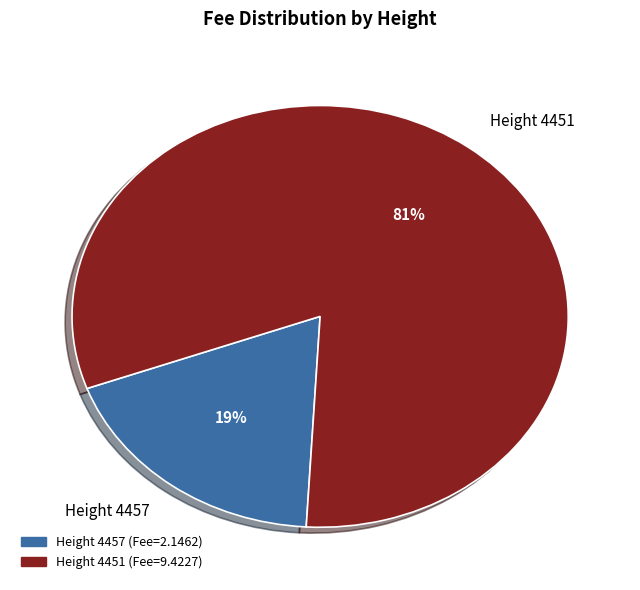

What percentage is the Height 4457 slice, to the nearest percent?

19%